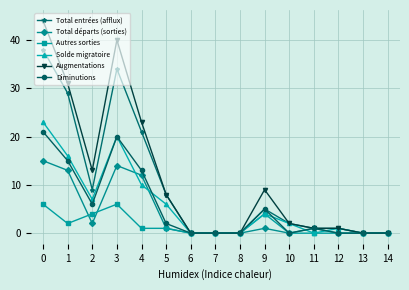

Which series has the largest range (max minus min)?

Augmentations